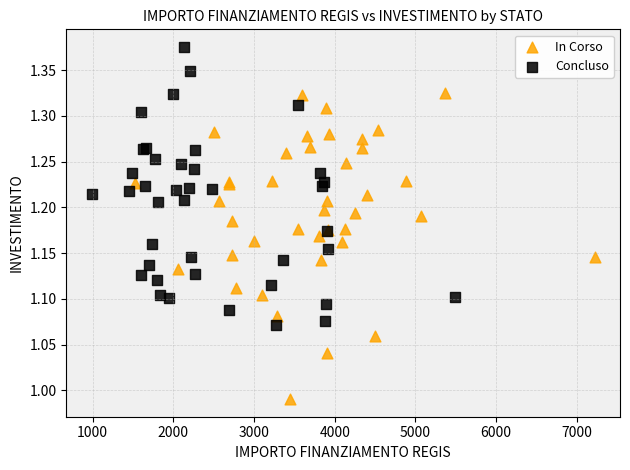

What are all the series names shown in the legend?

In Corso, Concluso